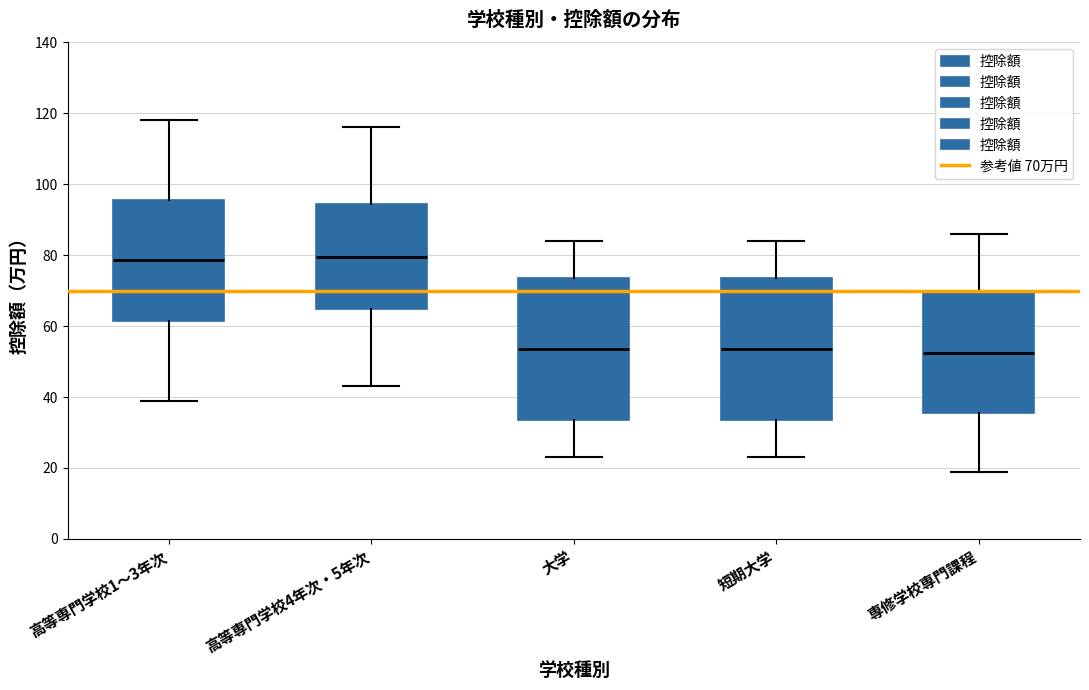

Reading left to right, read every box against the y-axis: the position of its median line, the range the box covers, and the ends of its whiskers. The values are not printed on the chart, so give them approximately, as read against the axis.

高等専門学校1～3年次: median 78, box 62 to 96, whiskers 40 to 118
高等専門学校4年次・5年次: median 80, box 64 to 94, whiskers 44 to 116
大学: median 54, box 34 to 74, whiskers 24 to 84
短期大学: median 54, box 34 to 74, whiskers 24 to 84
専修学校専門課程: median 52, box 36 to 70, whiskers 20 to 86